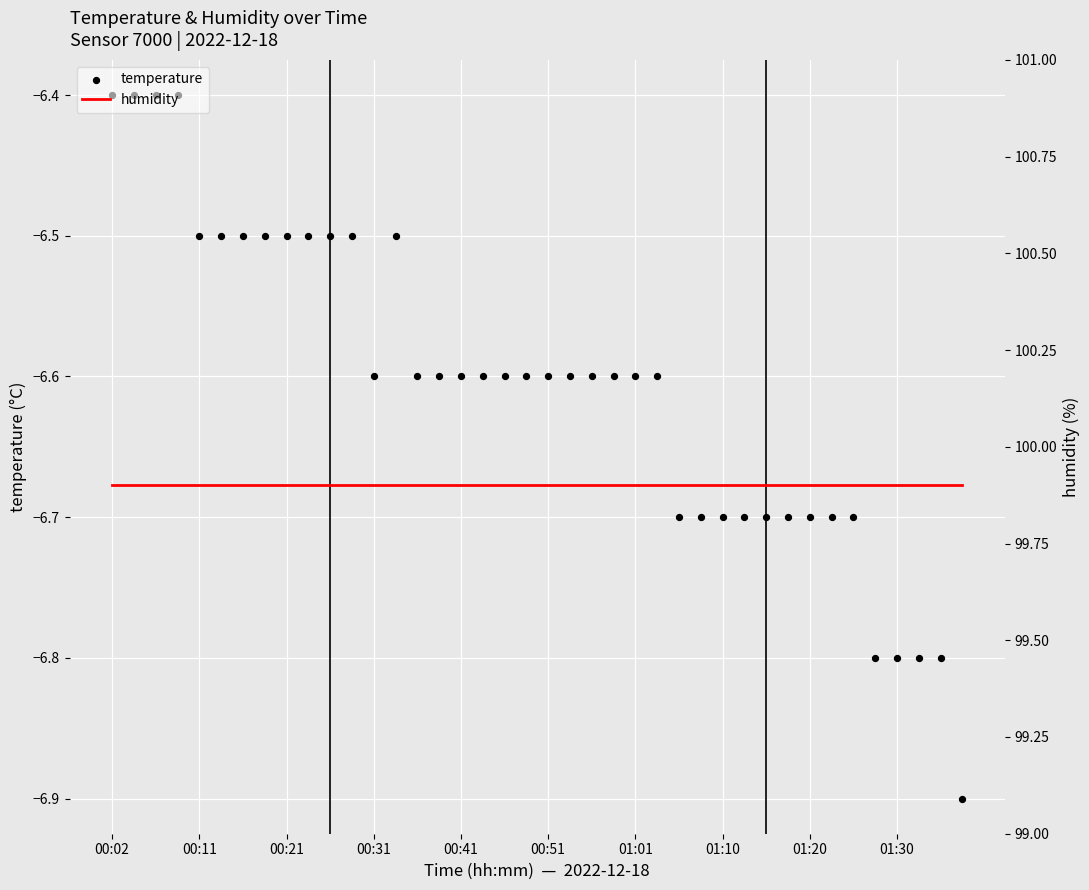

At which category is the sum across all series the highest?

00:02